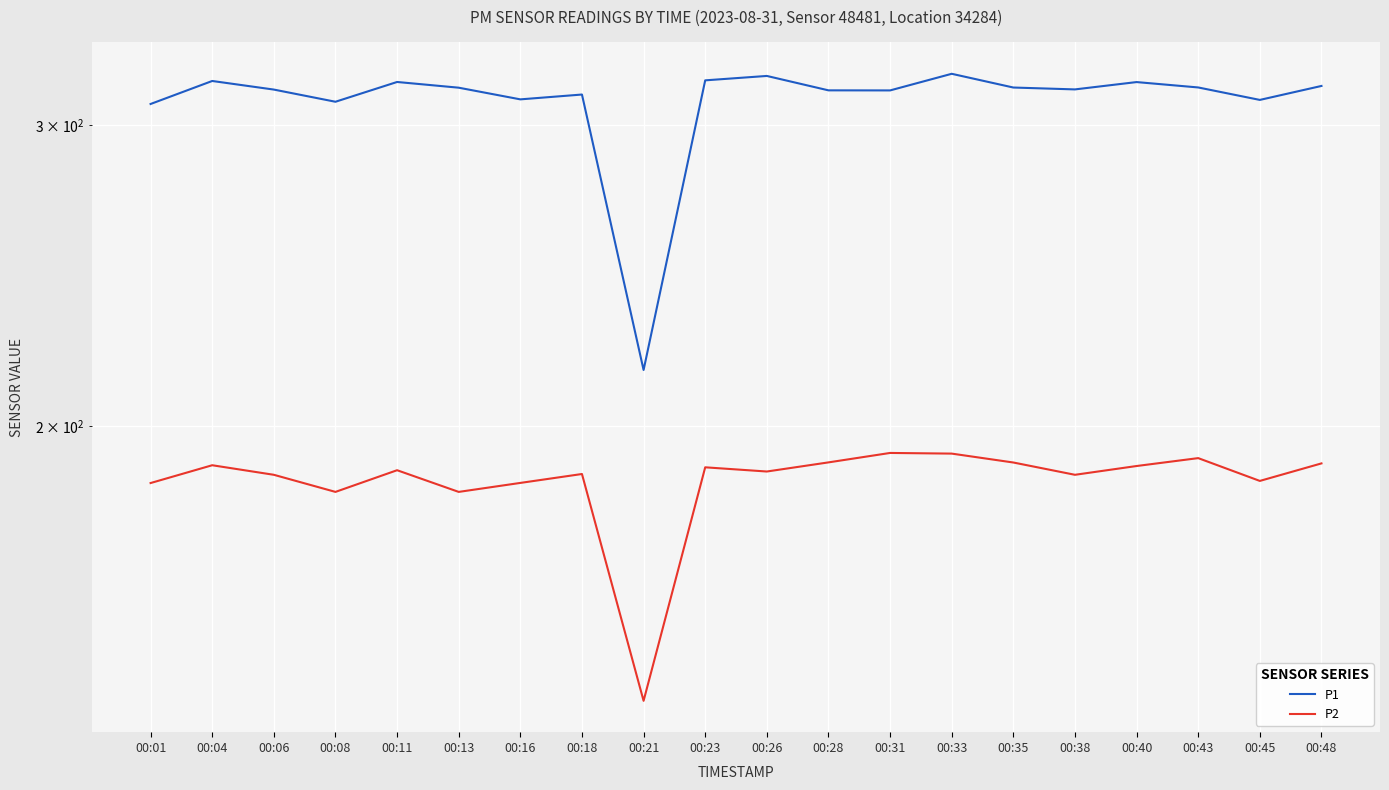

How many distinct data groups are displayed?

2